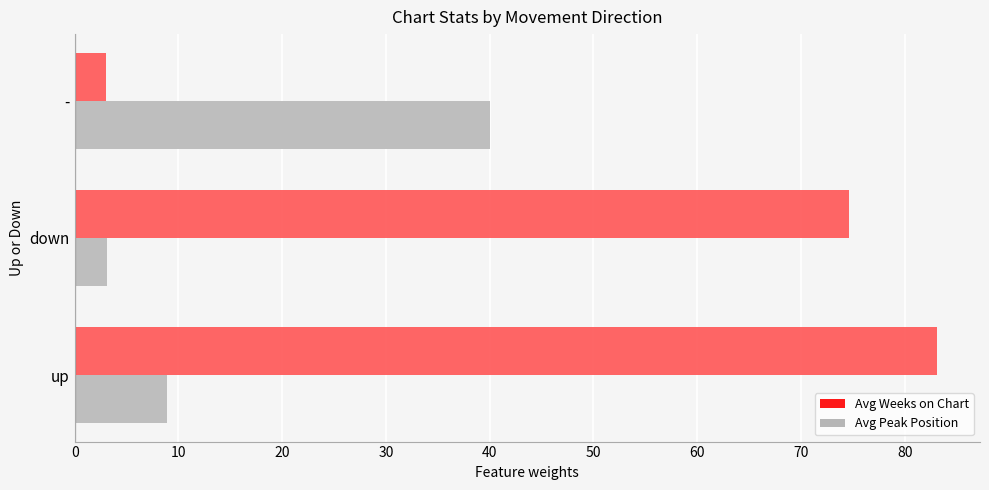

Rank the series by their average value, from lowest to highest.

Avg Peak Position, Avg Weeks on Chart